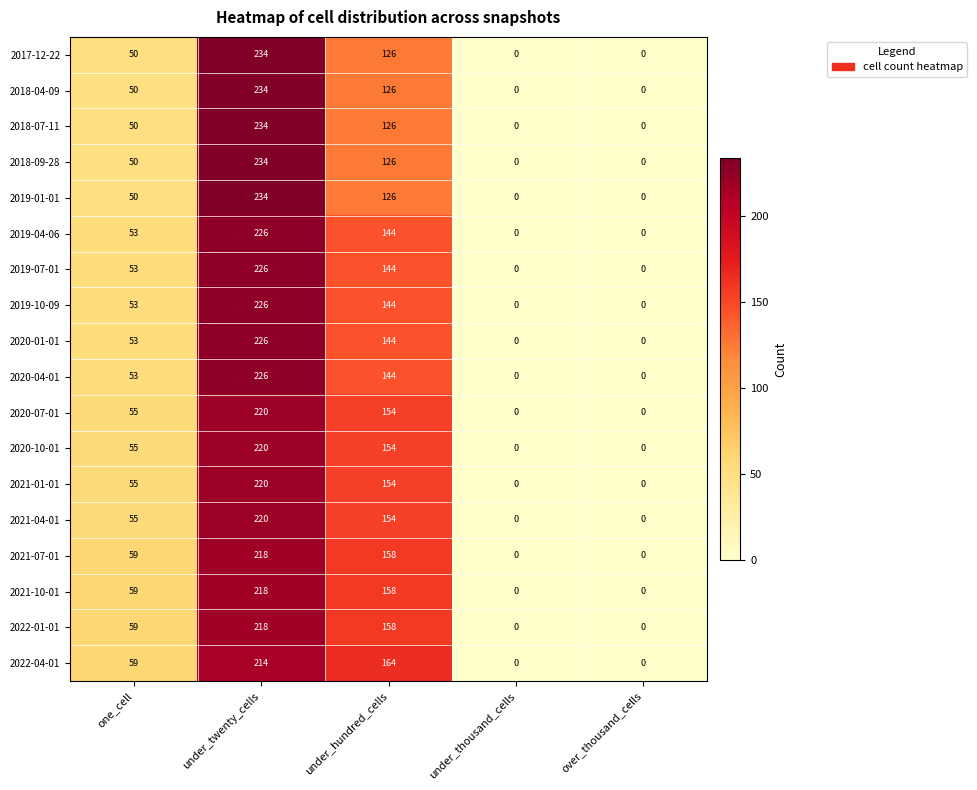

How many data points does each series have?

5